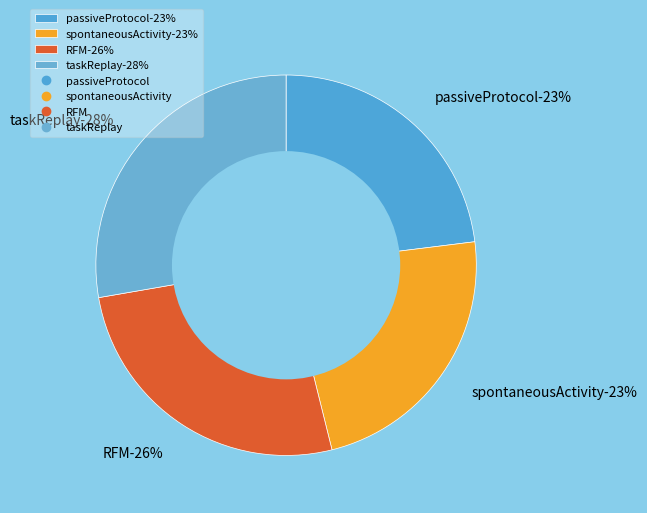

Which slice is the smallest?

passiveProtocol